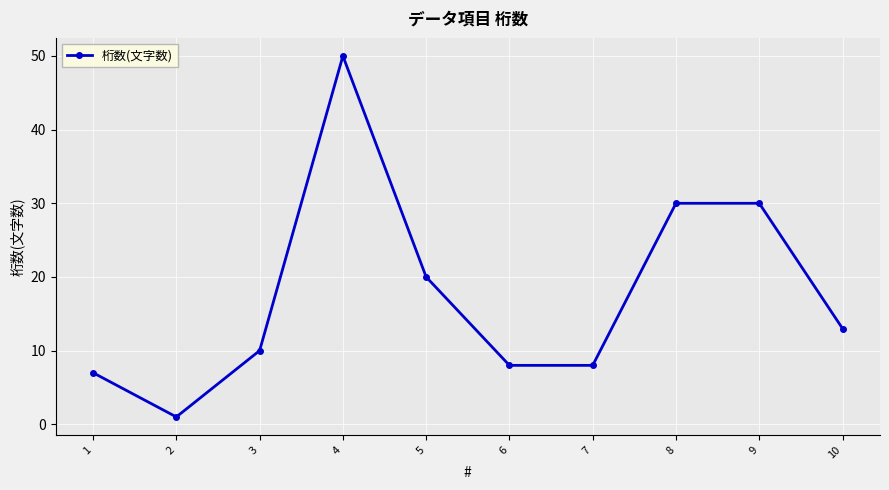

Which category has the lowest value across all series?

2